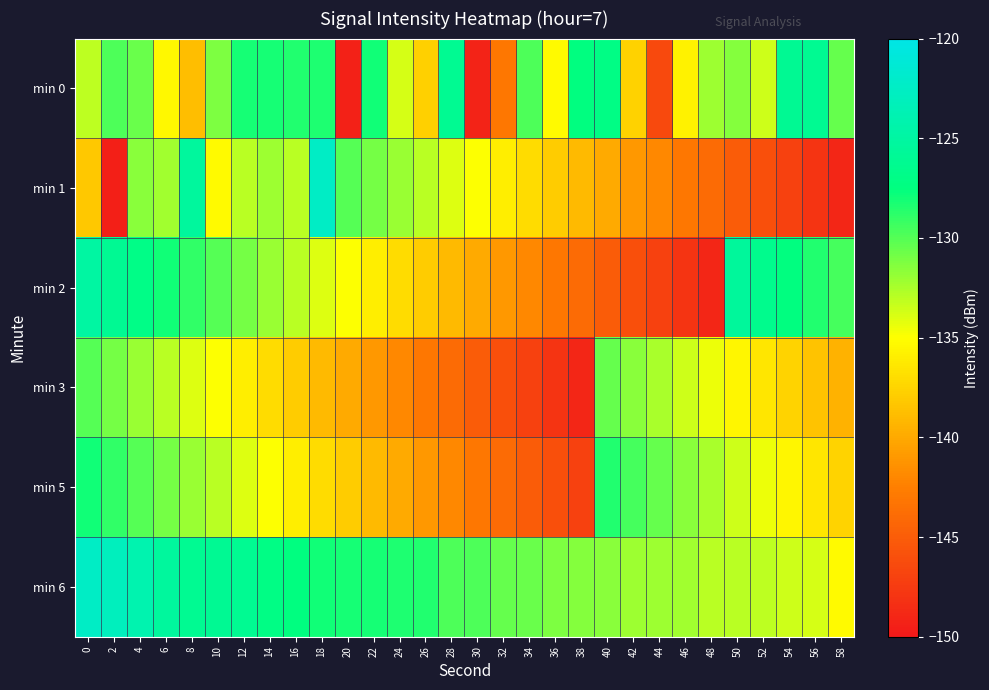

Which series has the widest spread of values?

min 1